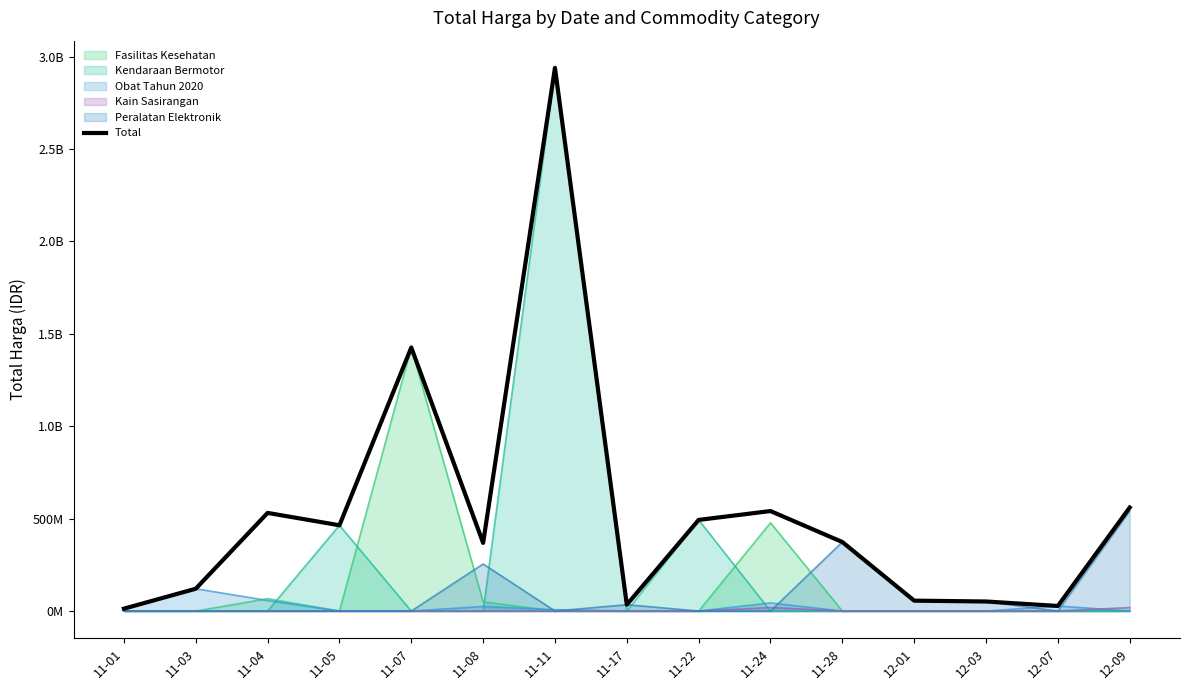

Rank the categories by value from lowest to highest.

11-01, 12-07, 11-17, 12-03, 12-01, 11-03, 11-08, 11-28, 11-05, 11-22, 11-04, 11-24, 12-09, 11-07, 11-11